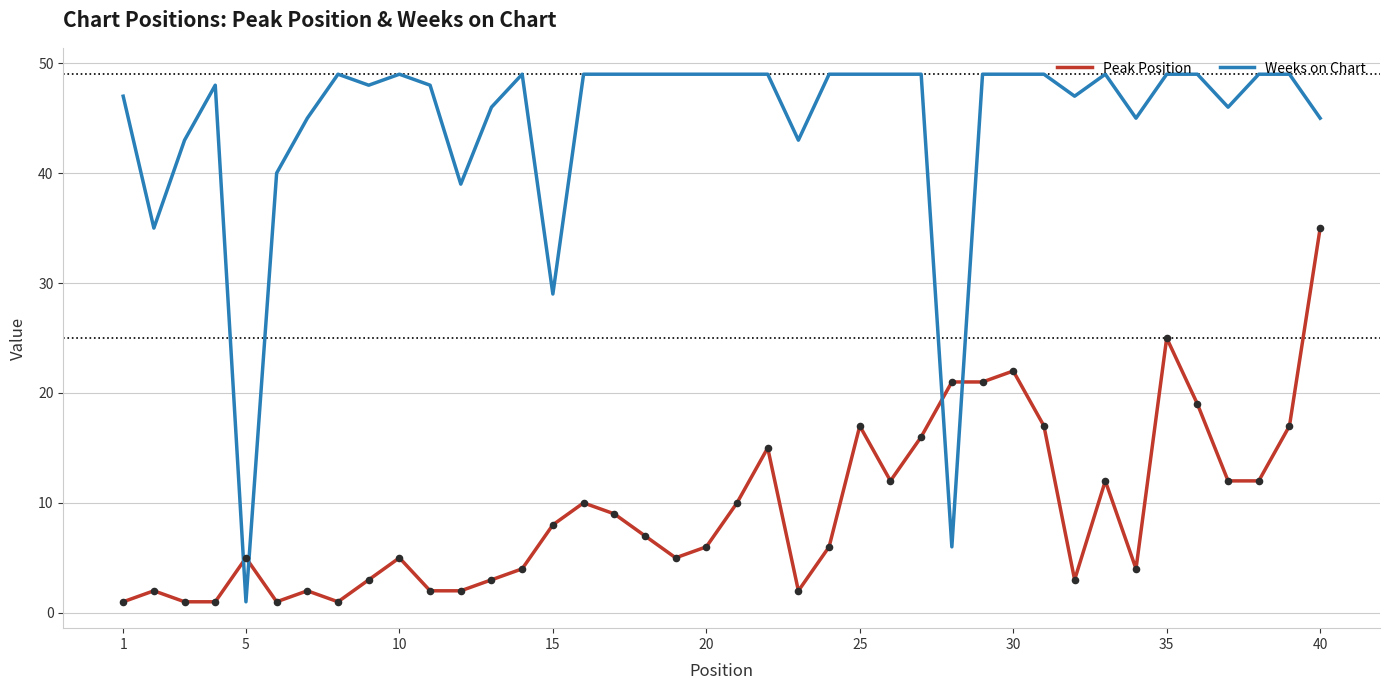

Which series has the largest total across all categories?

Weeks on Chart